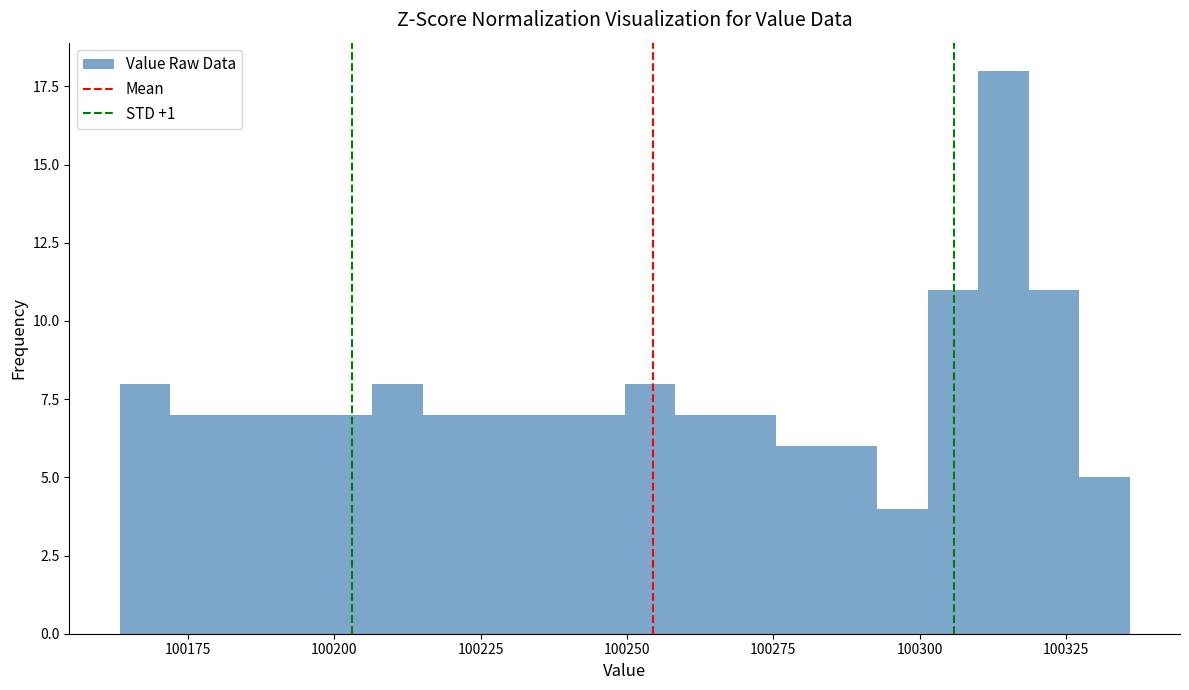

Around what value on the x-axis is the tallest bar? Give the approximate position of its centre, as read against the axis.

100315